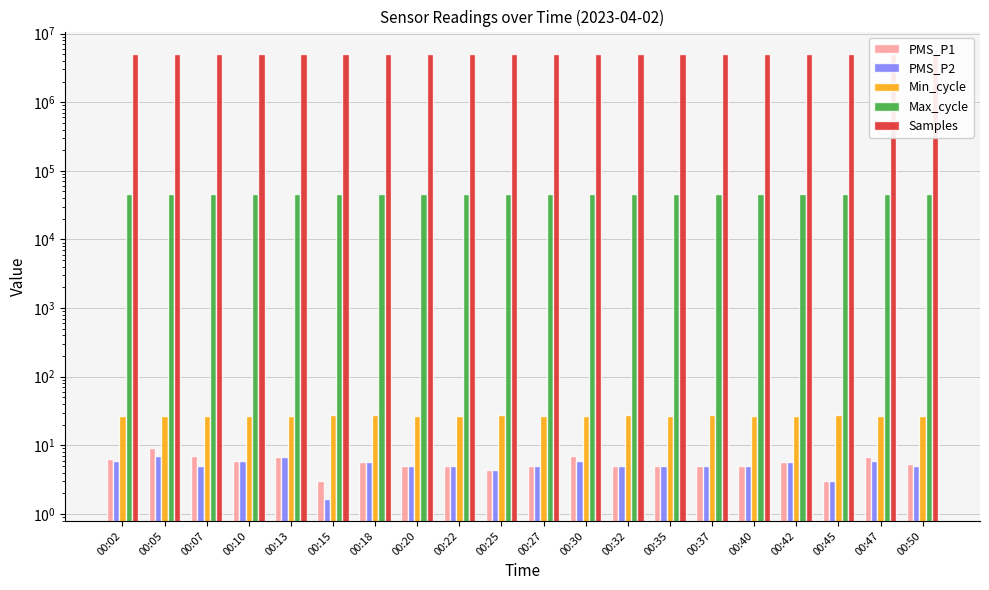

Are the bars grouped side by side (vs. stacked)?

Yes